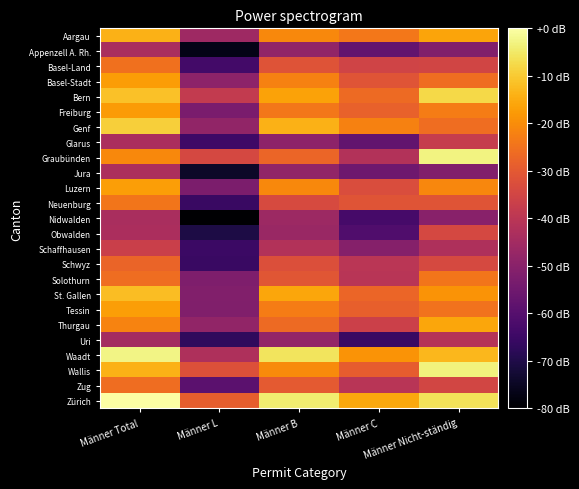

What is the total value across all series at Männer B?

69.0